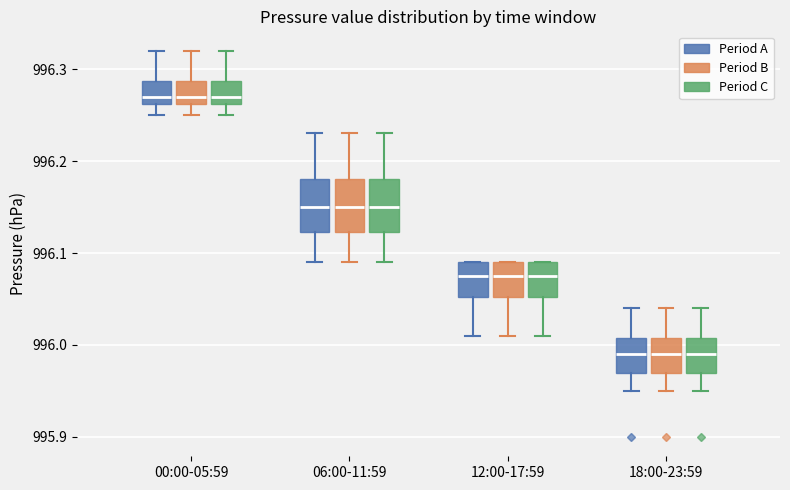

Where is the lower edge of the box for 18:00-23:59 (Period B) on the y-axis? The values are not printed on the chart, so give them approximately, as read against the axis.

995.97